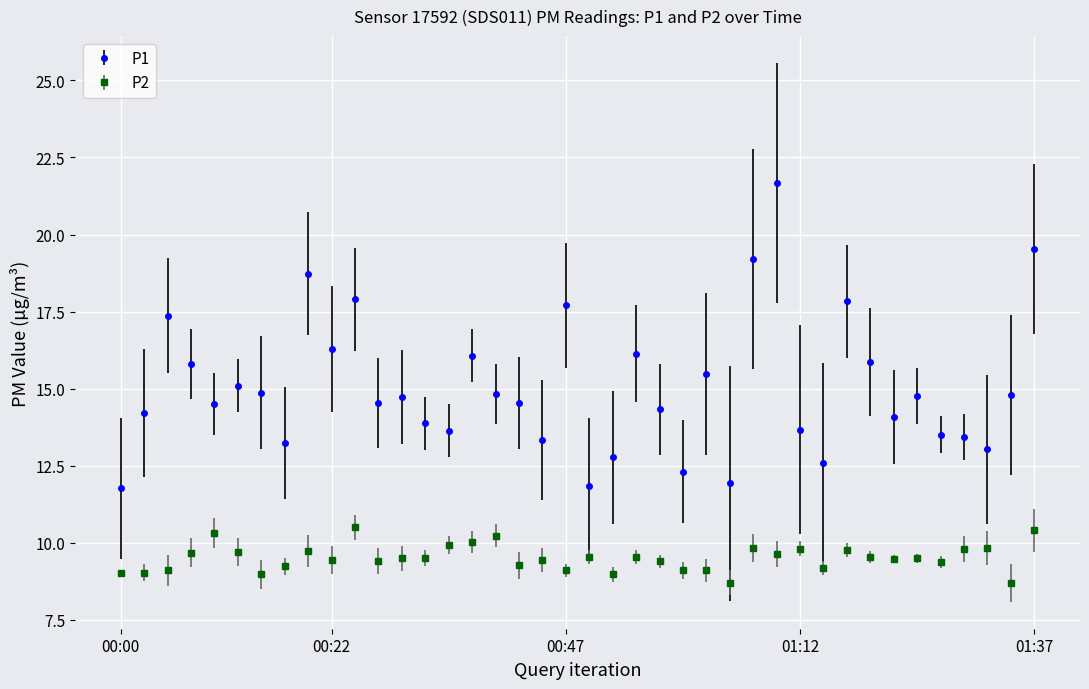

What is the sum of all P1 values?

601.7